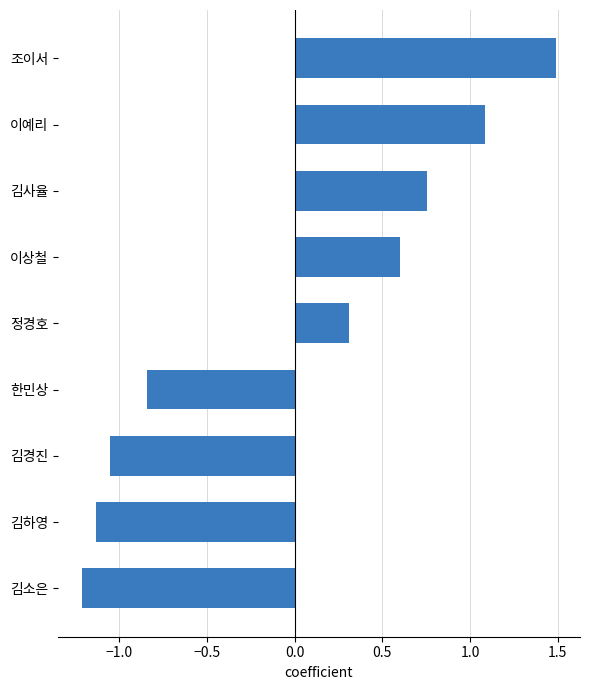

Is it true that the value at 이상철 is 0.3?

False